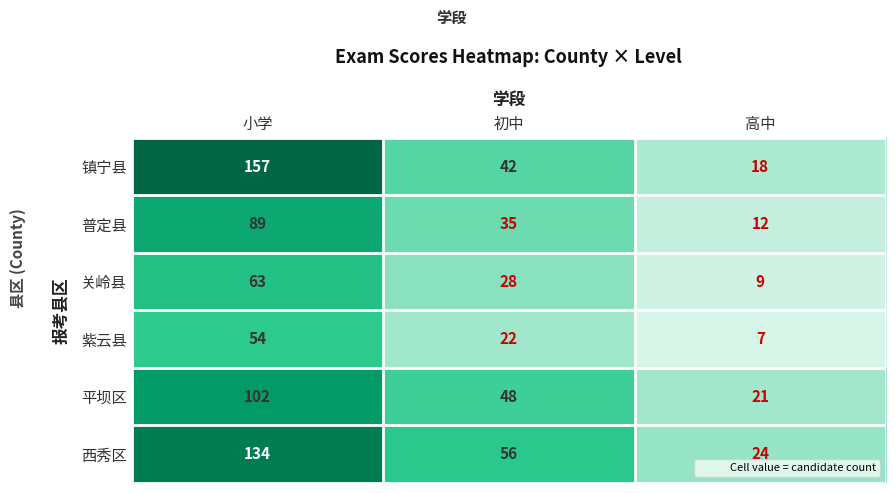

The 关岭县 series shows 12 at 高中. True or false?

False